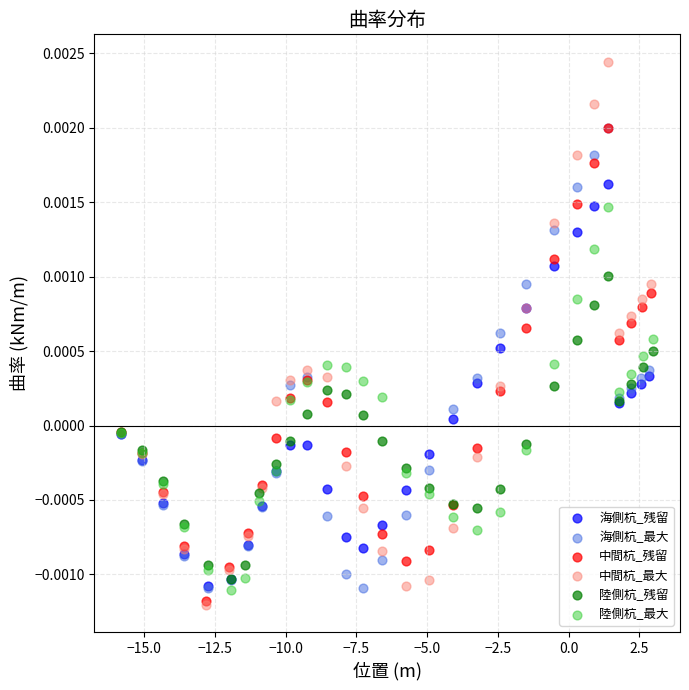

Which series has the largest Y range (max minus min)?

中間杭_最大